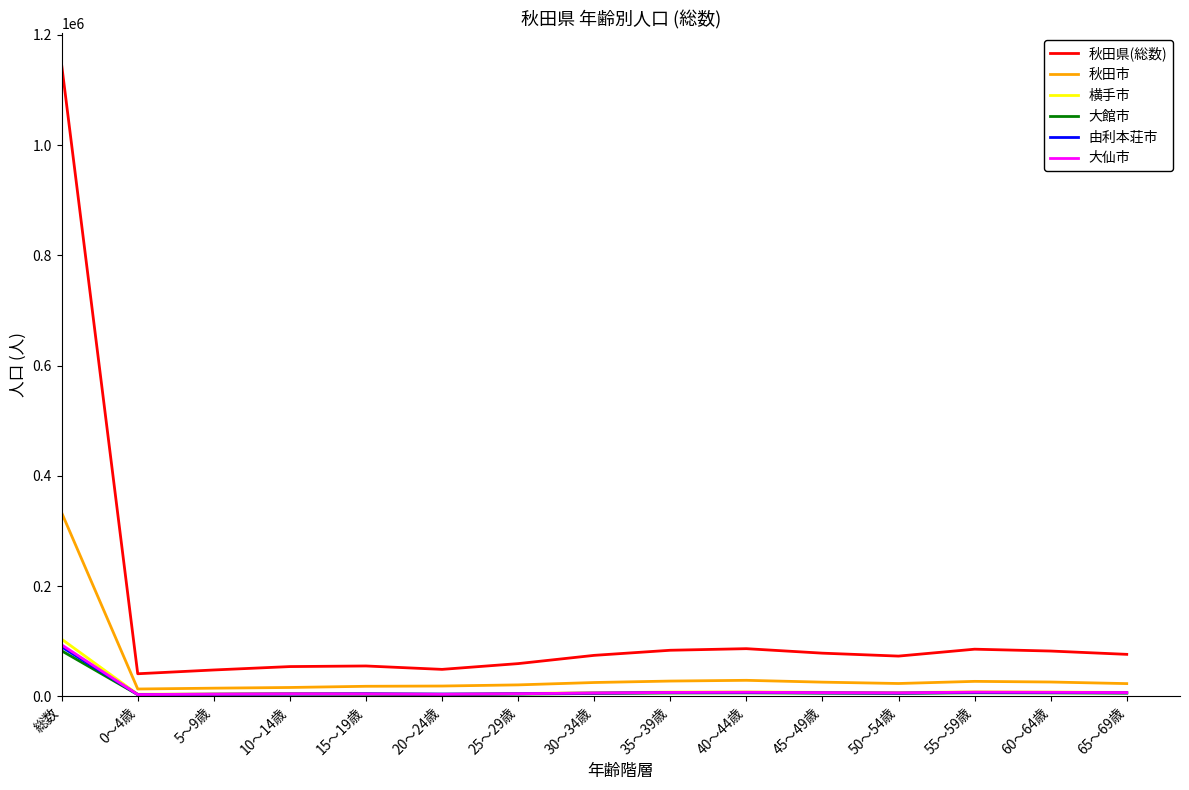

True or false: 秋田市 and 大館市 intersect in this chart.

False